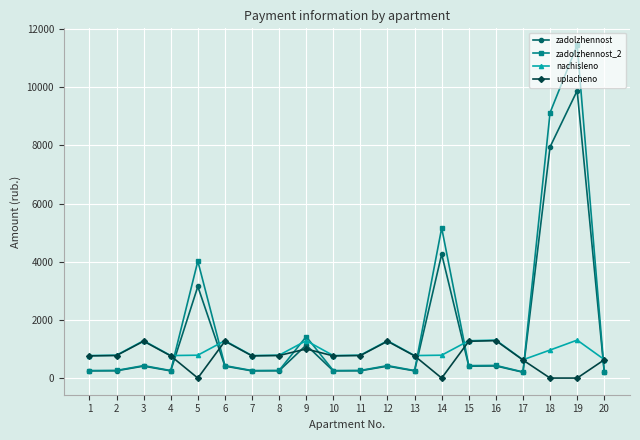

What is the value of the uplacheno point at the 11th from the left?

775.3